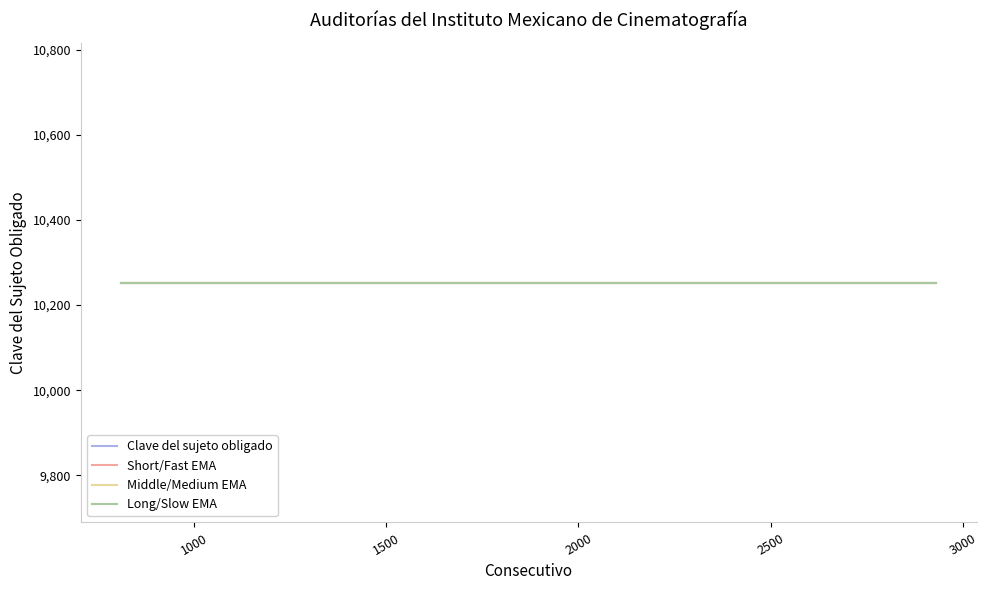

True or false: Clave del sujeto obligado and Consecutivo cross at least once.

False